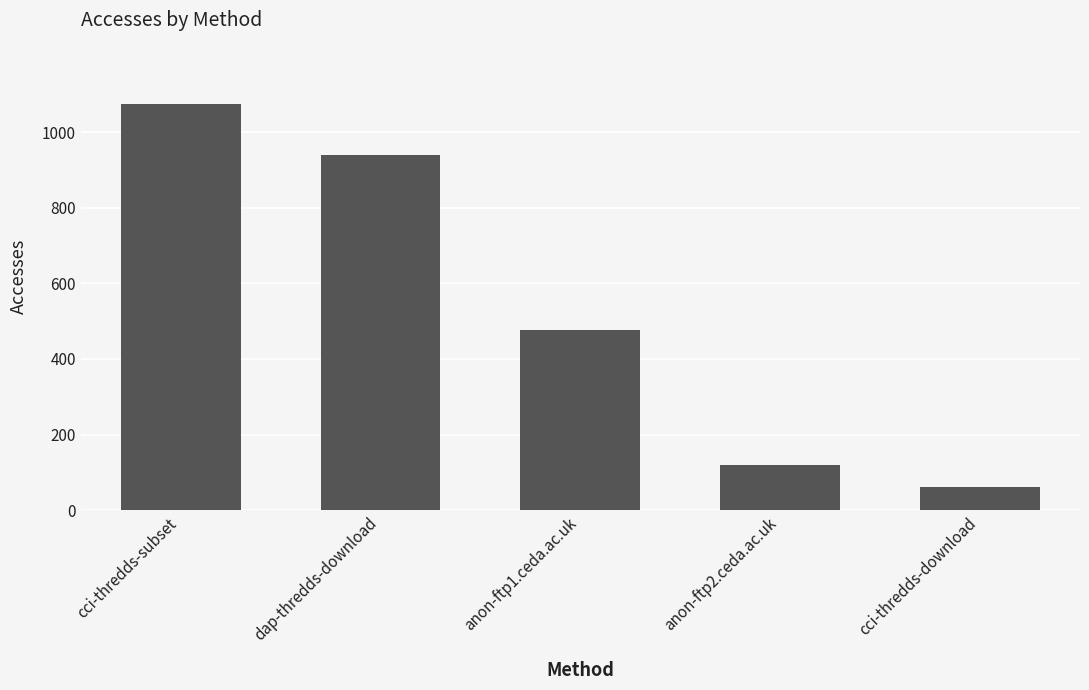

What is the label of the 2nd bar from the right?

anon-ftp2.ceda.ac.uk